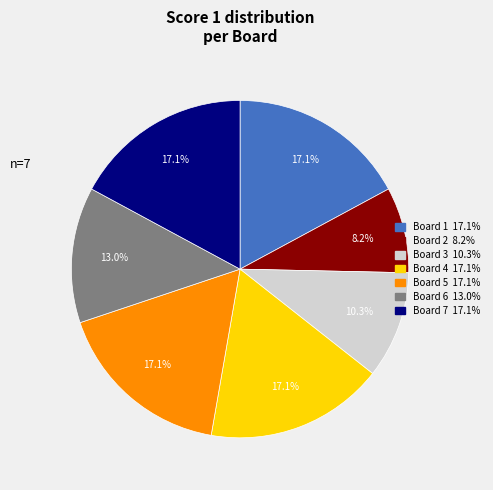

What portion of the pie excludes Board 3?

89.7%